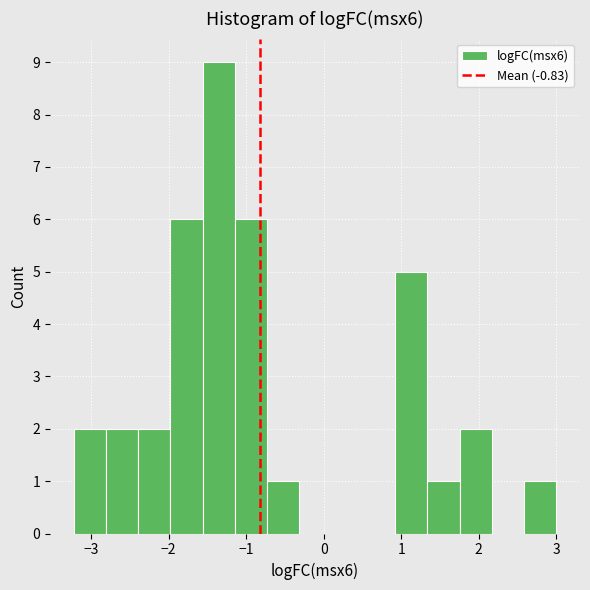

How tall is the bar that spans 2.6 to 3.0 on the x-axis? Neither the bar edges nor the heights are printed on the chart, so give them approximately, as read against the axes.

1